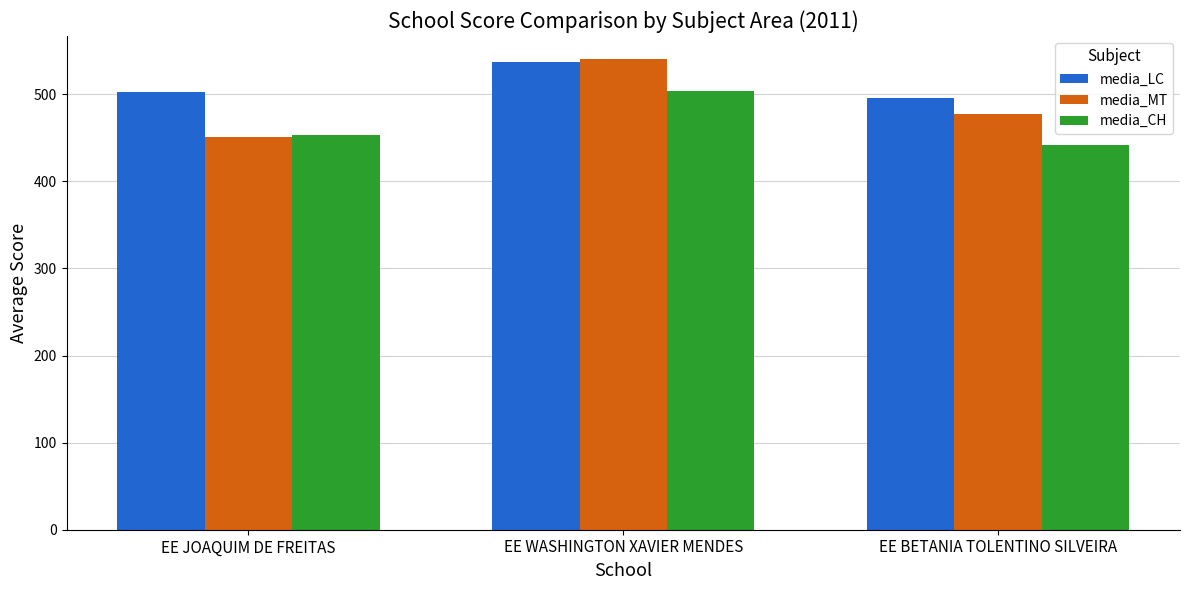

Reading right to left, extract all data points from this chart.

media_LC: EE BETANIA TOLENTINO SILVEIRA=496.1	EE WASHINGTON XAVIER MENDES=536.5	EE JOAQUIM DE FREITAS=502.8
media_MT: EE BETANIA TOLENTINO SILVEIRA=477.1	EE WASHINGTON XAVIER MENDES=539.9	EE JOAQUIM DE FREITAS=451.3
media_CH: EE BETANIA TOLENTINO SILVEIRA=441.9	EE WASHINGTON XAVIER MENDES=503.2	EE JOAQUIM DE FREITAS=453.2